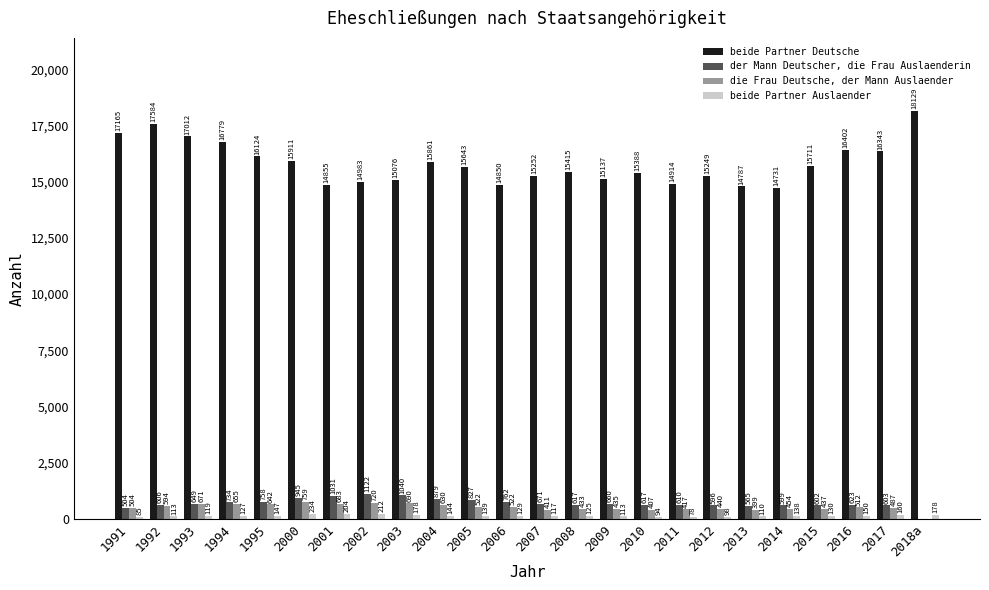

What is the sum of the die Frau Deutsche, der Mann Auslaender values at 2012 and 2003?

1130